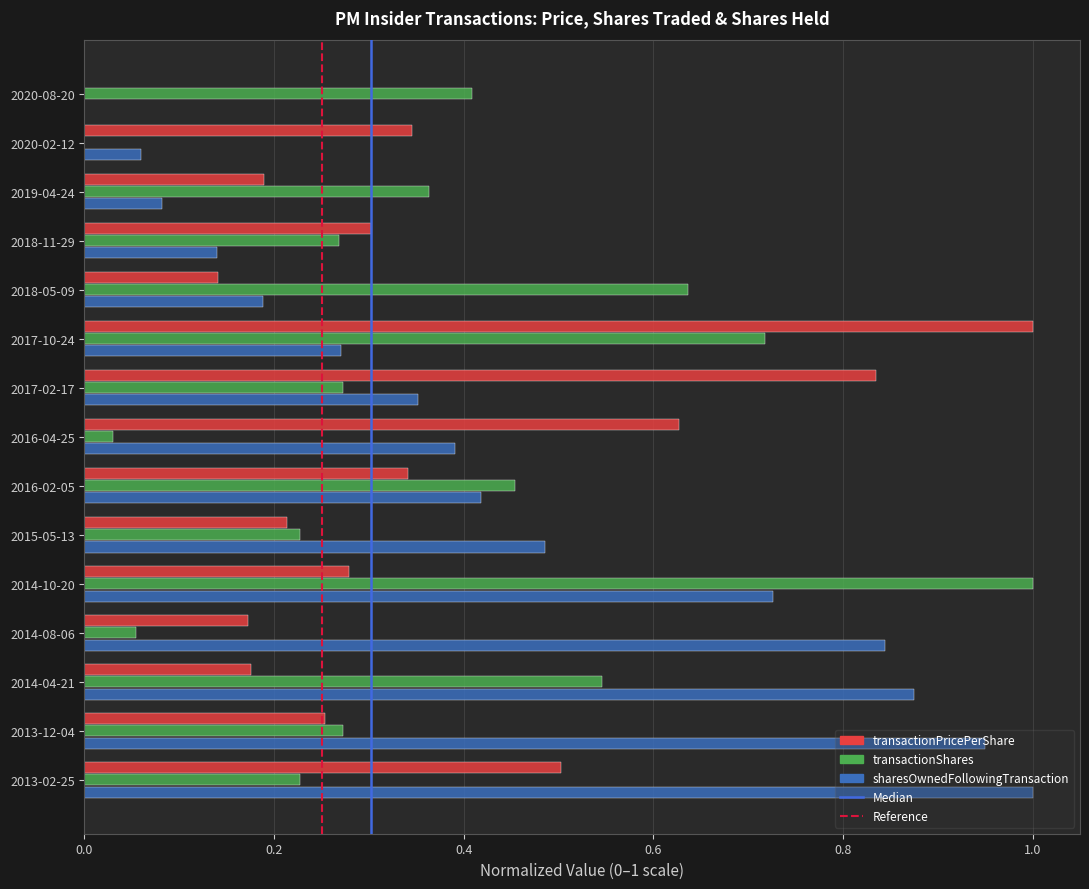

Which series changed the most between 2019-04-24 and 2016-04-25?

transactionPricePerShare